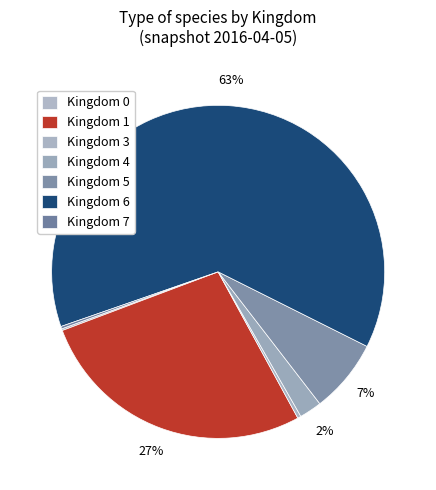

Rank the categories by value from lowest to highest.

kingdom_0, kingdom_7, kingdom_3, kingdom_4, kingdom_5, kingdom_1, kingdom_6